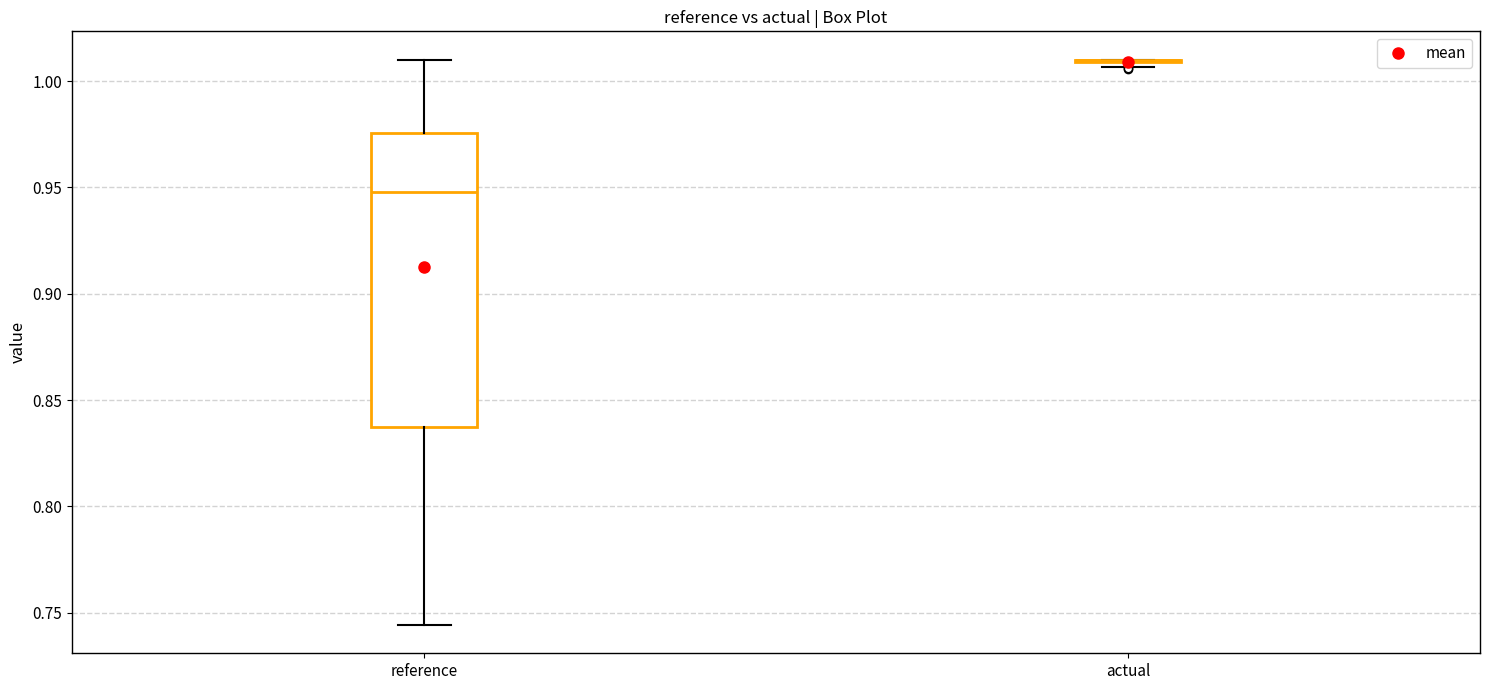

Reading left to right, read every box against the y-axis: the position of its median line, the range the box covers, and the ends of its whiskers. The values are not printed on the chart, so give them approximately, as read against the axis.

reference: median 0.950, box 0.835 to 0.975, whiskers 0.745 to 1.010
actual: box collapsed to a line at 1.010, whiskers 1.005 to 1.010